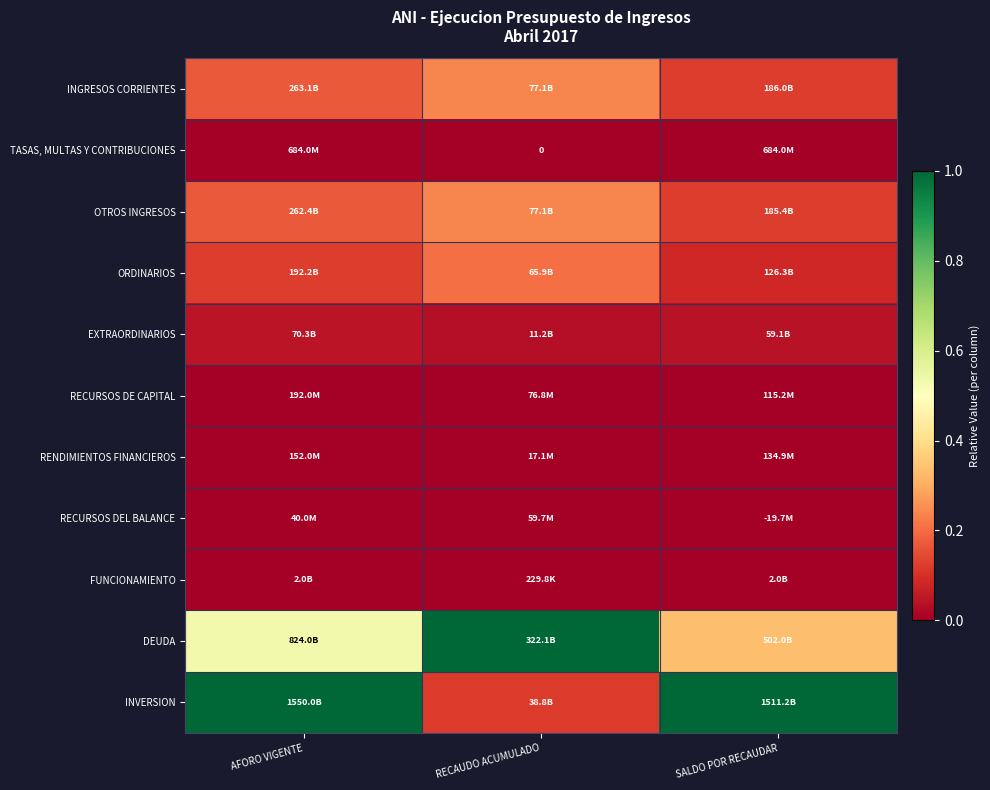

List the series in order of their peak value, lowest first.

RENDIMIENTOS FINANCIEROS, RECURSOS DEL BALANCE, RECURSOS DE CAPITAL, TASAS, MULTAS Y CONTRIBUCIONES, FUNCIONAMIENTO, EXTRAORDINARIOS, ORDINARIOS, INGRESOS CORRIENTES, OTROS INGRESOS, DEUDA, INVERSION